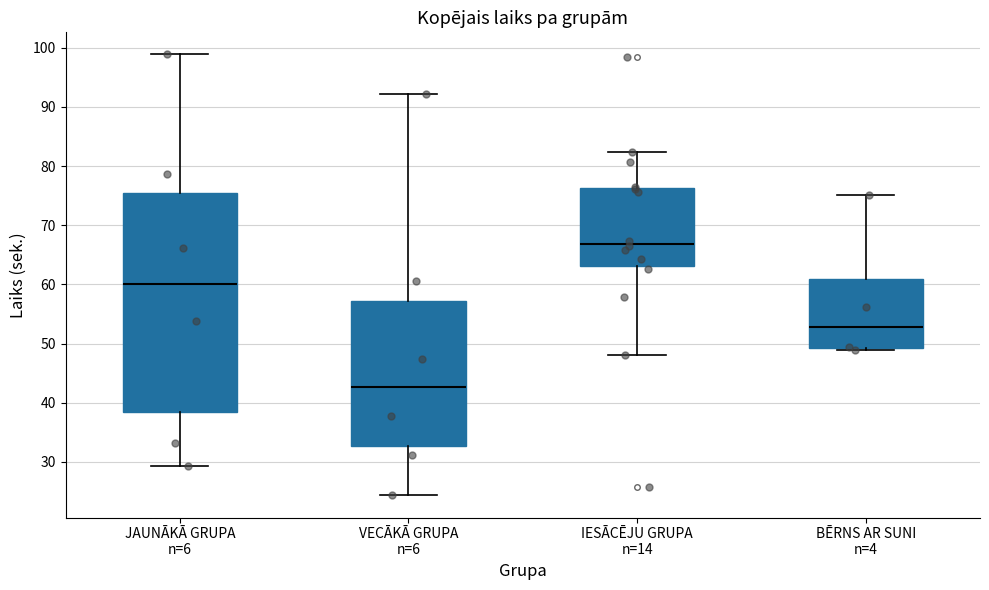

Which box is the tallest, from its lower edge to its upper edge?

JAUNĀKĀ GRUPA n=6